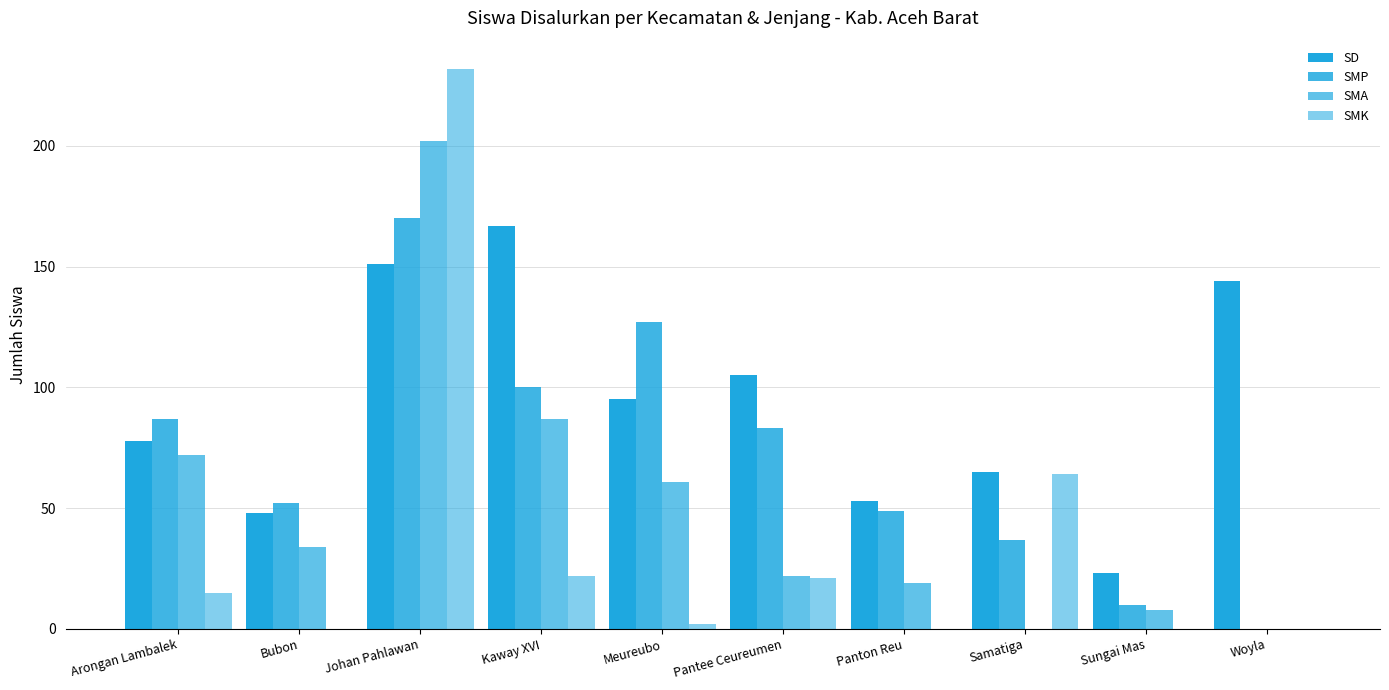

How many values in SMP are above zero?

9